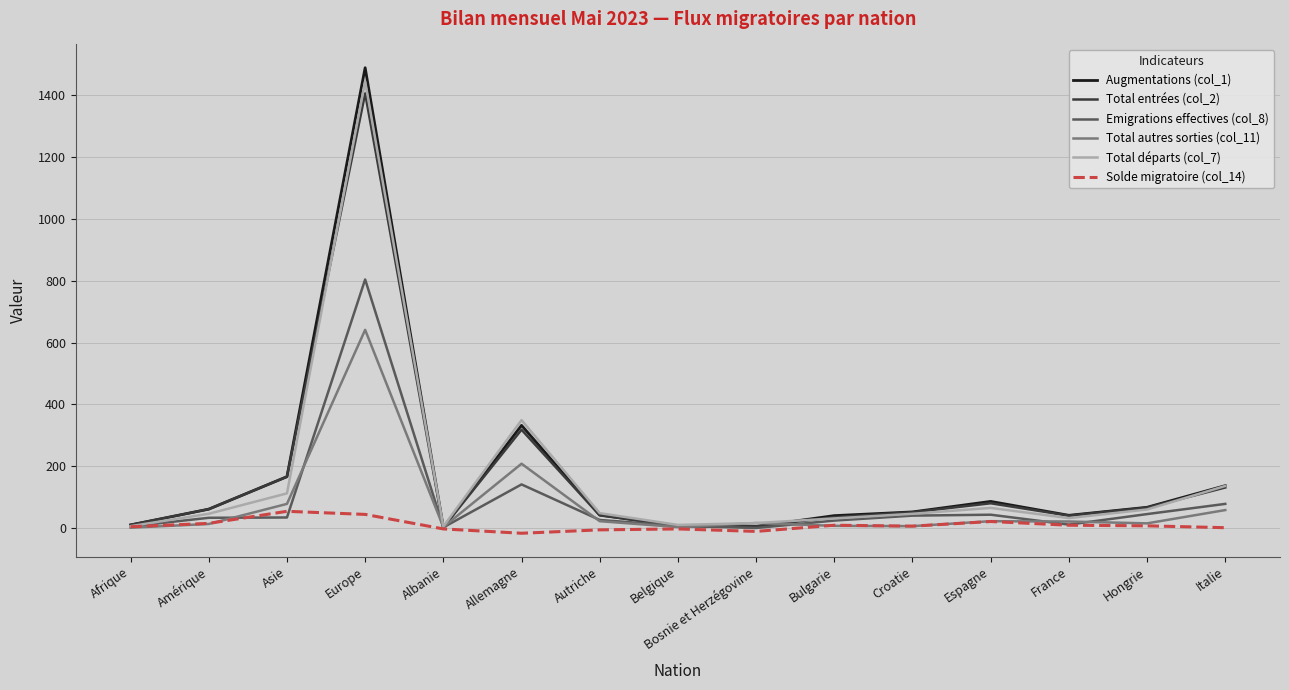

What is the greatest value displayed?

1489